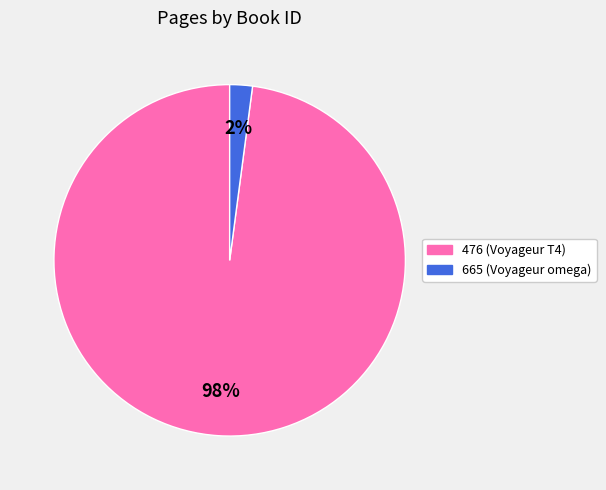

What percentage is the 476 slice, to the nearest percent?

98%